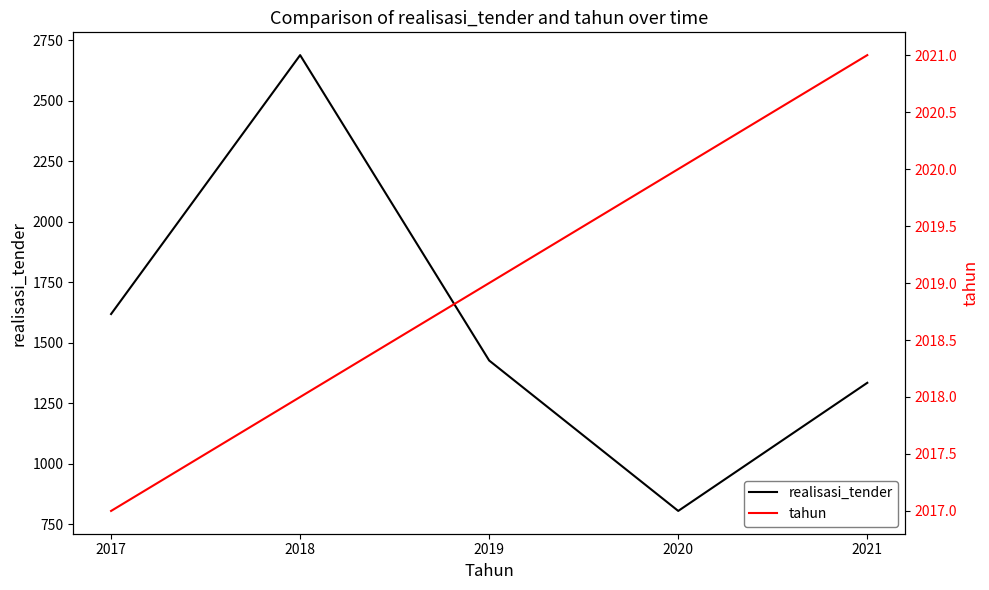

What is the average value of the tahun series?

2019